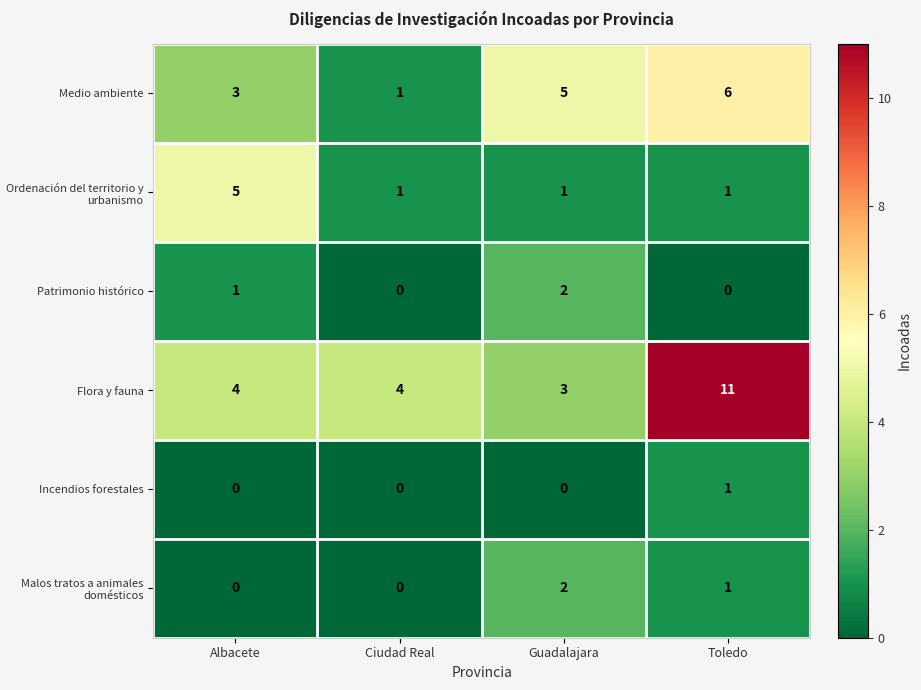

Reading left to right, extract all data points from this chart.

Medio ambiente: 3	1	5	6
Ordenación del territorio y urbanismo: 5	1	1	1
Patrimonio histórico: 1	0	2	0
Flora y fauna: 4	4	3	11
Incendios forestales: 0	0	0	1
Malos tratos a animales domésticos: 0	0	2	1